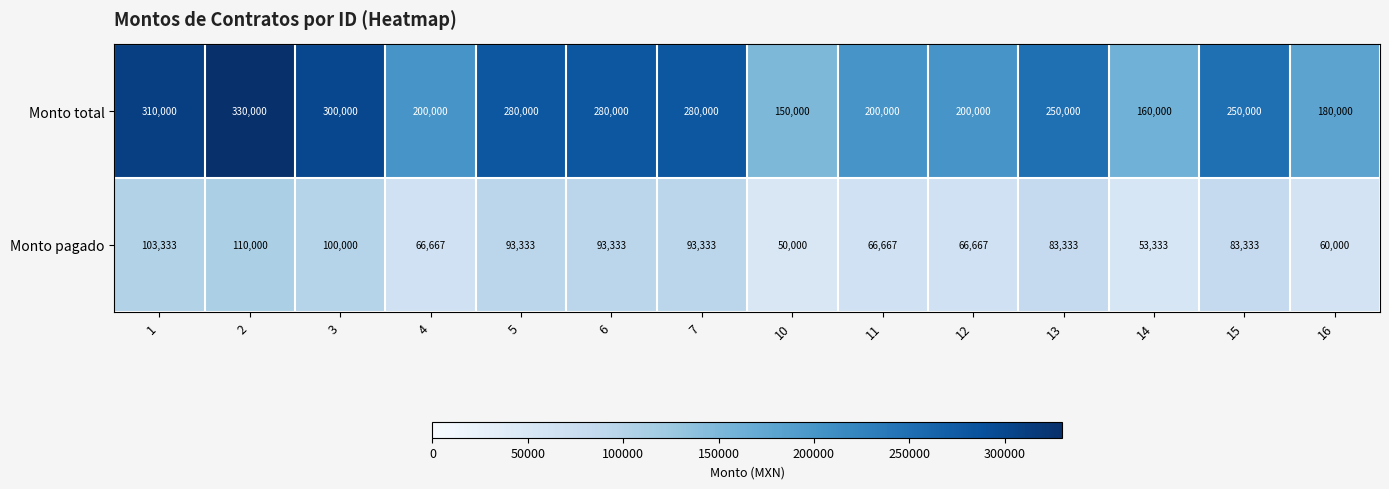

The Monto pagado series shows 35245 at 11. True or false?

False